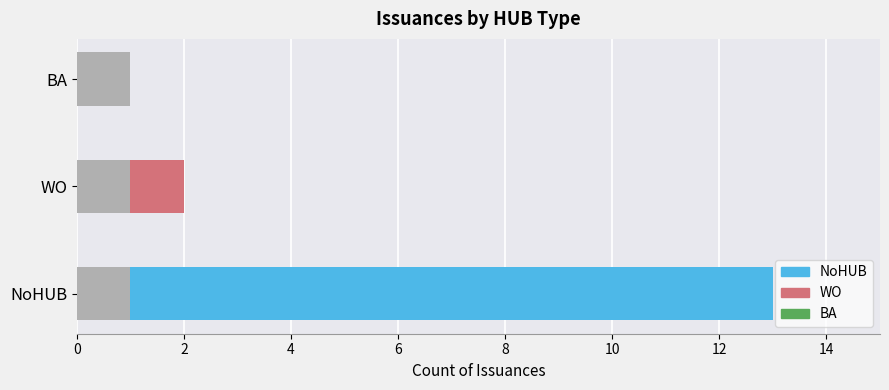

What is the maximum value shown in the chart?

13